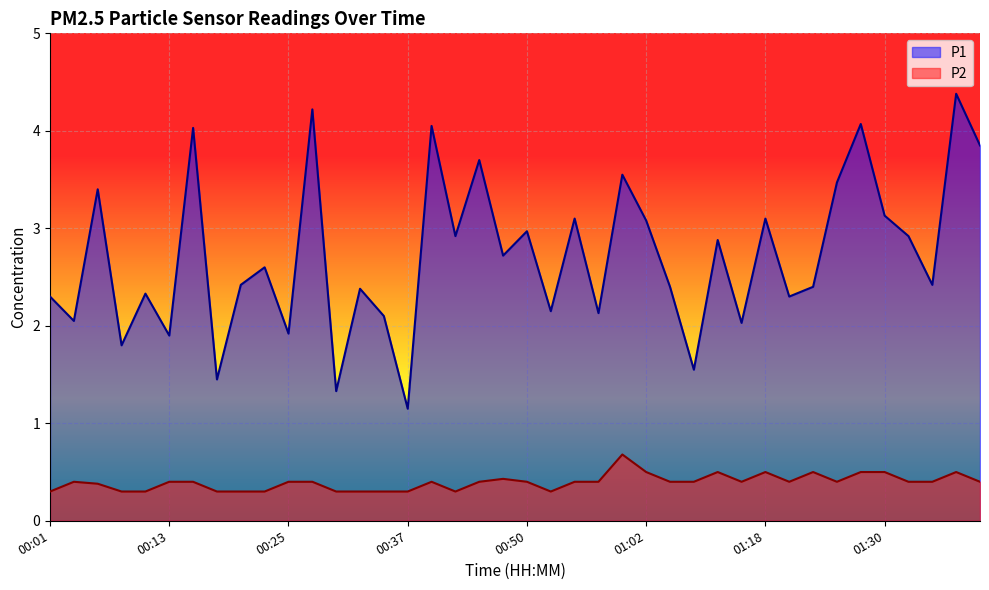

What is the average value of the P1 series?

2.7